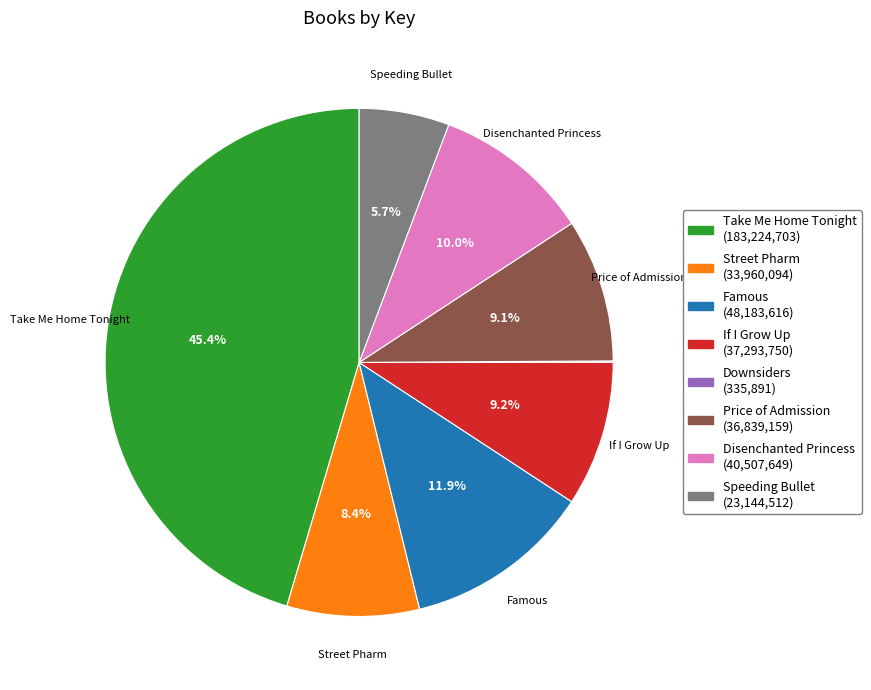

Is Disenchanted Princess (40,507,649) the majority of the pie?

No